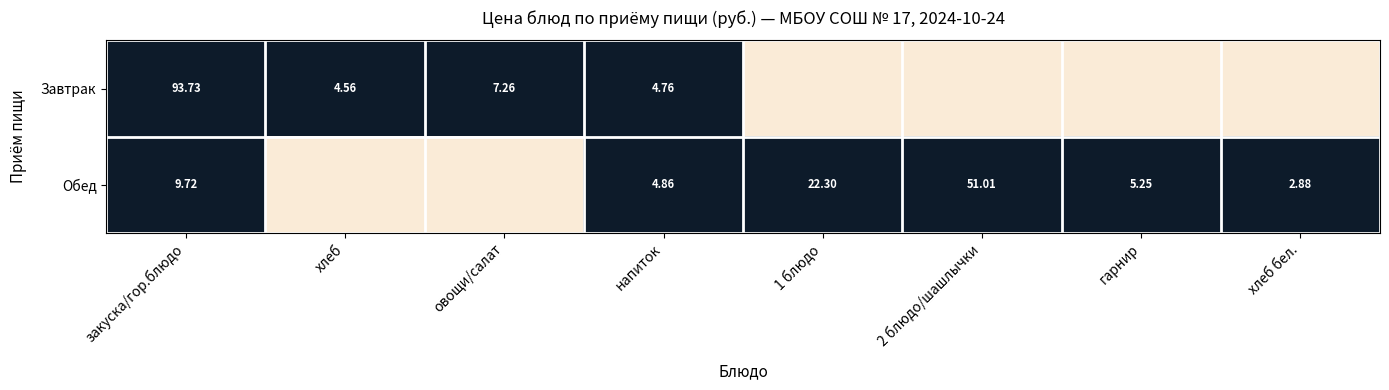

How many data points does each series have?

8